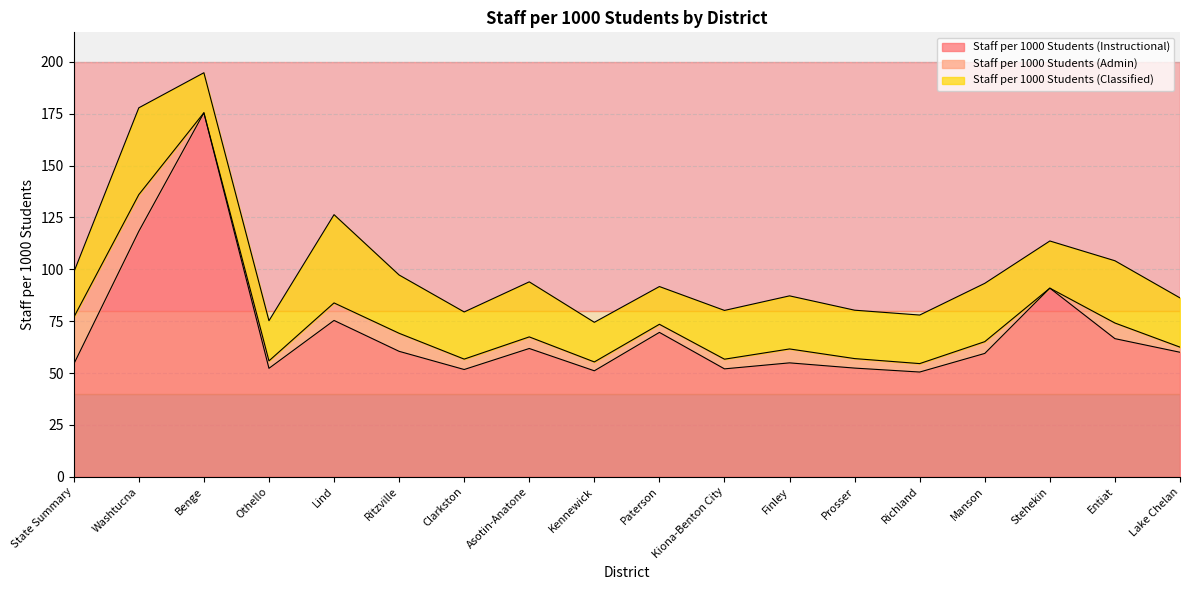

Which series has the largest total across all categories?

Staff per 1000 Students (Instructional)